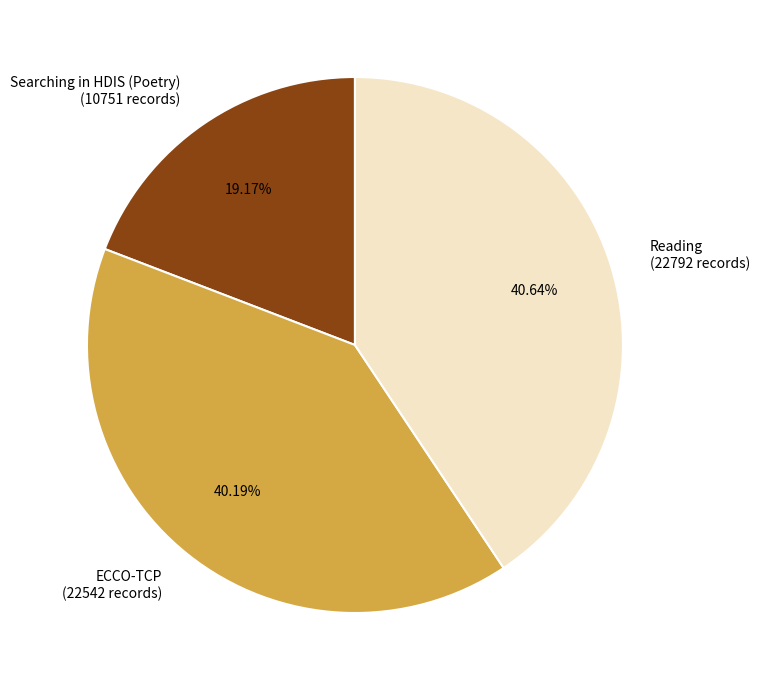

To the nearest percent, what percentage of the pie is Reading?

41%